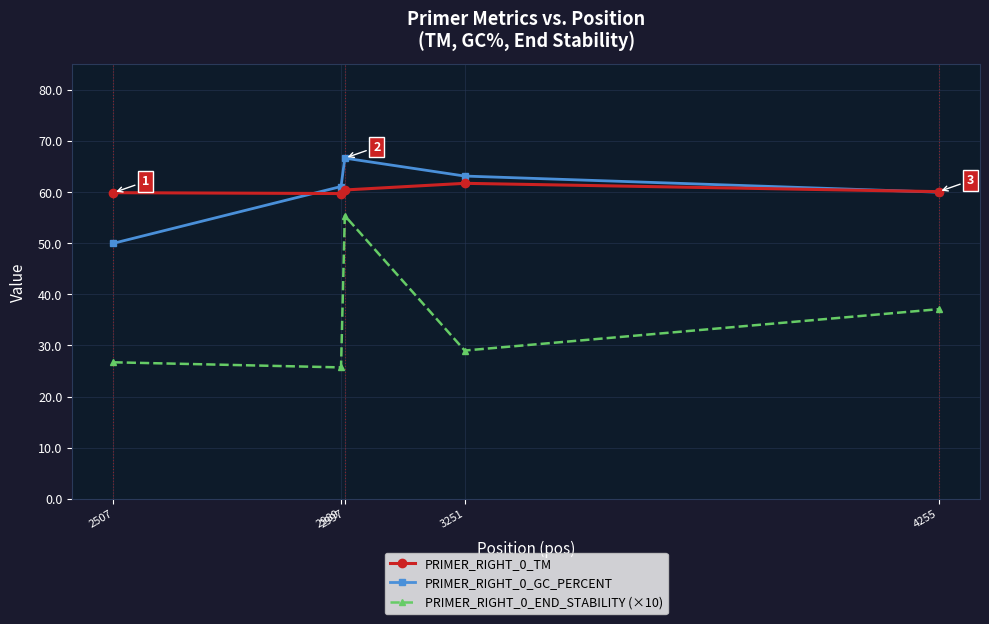

How many categories are shown in the chart?

5